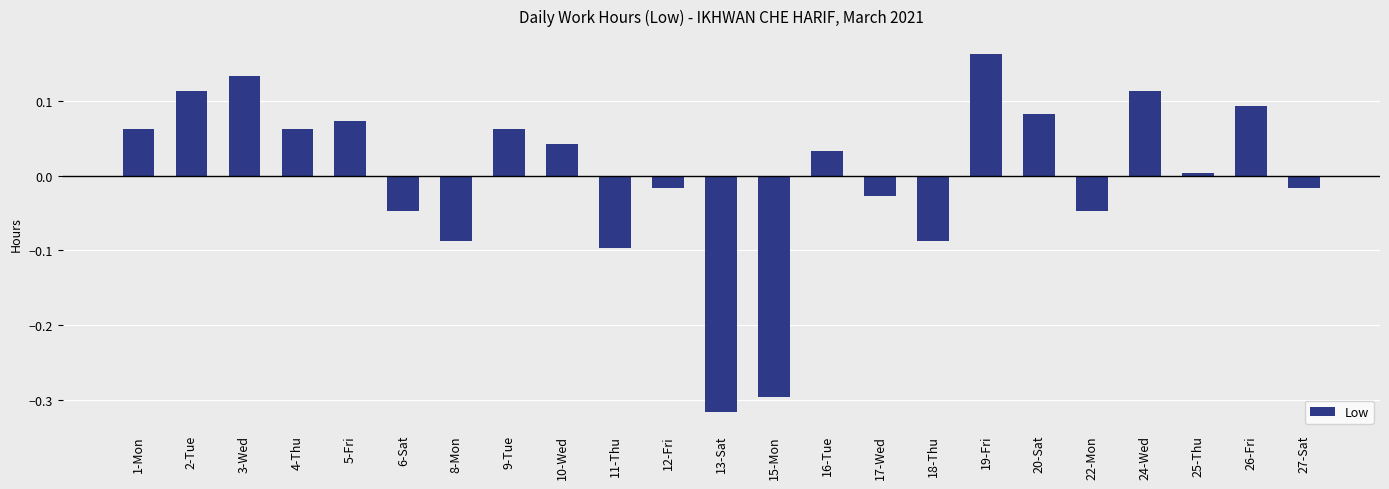

Between 18-Thu and 1-Mon, which is larger?

1-Mon